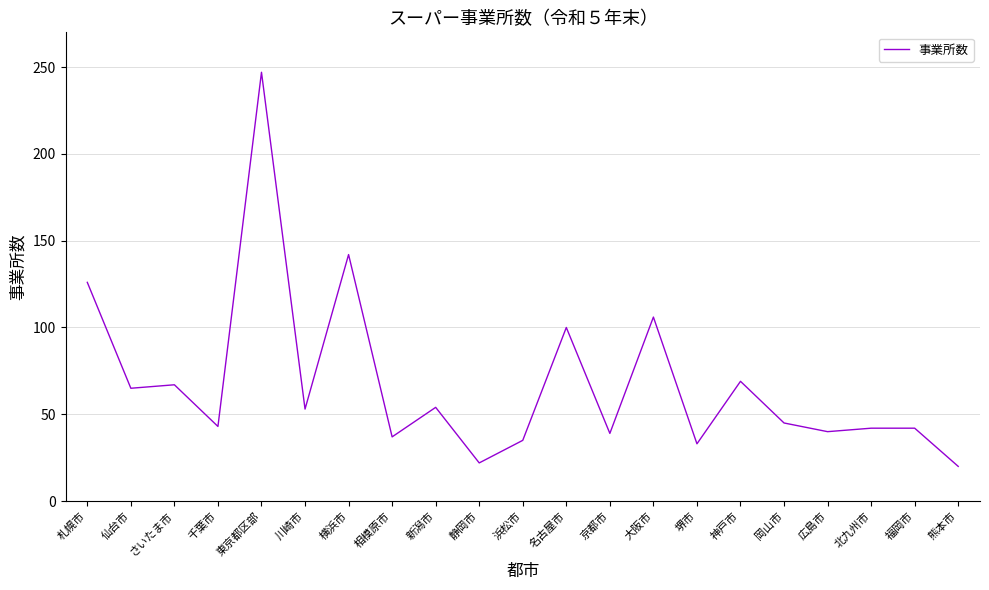

What is the difference between the values at 仙台市 and 大阪市?

41